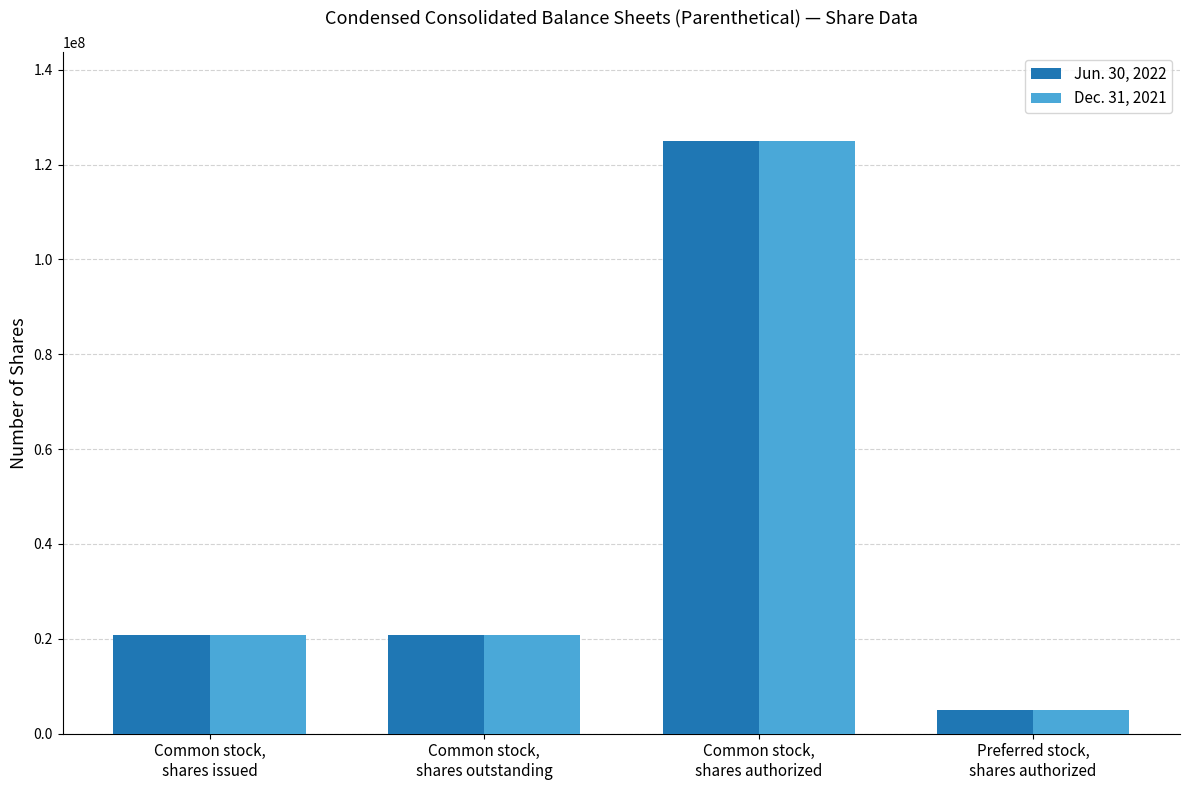

What is the sum of all Jun. 30, 2022 values?

171791126